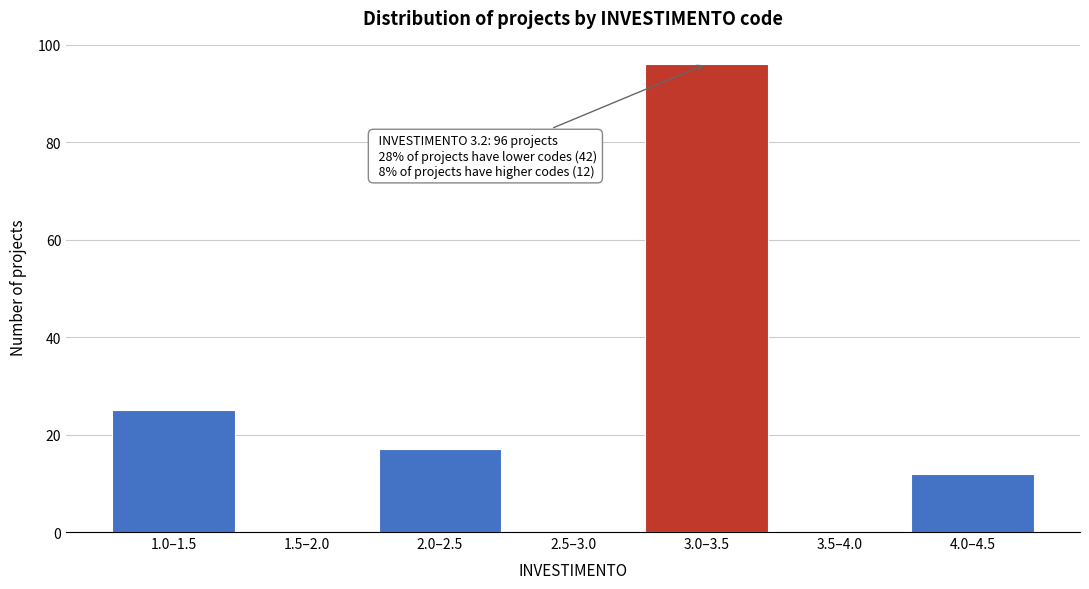

Reading right to left, what are all the values shown in this chart?

4.0–4.5=12	3.5–4.0=0	3.0–3.5=96	2.5–3.0=0	2.0–2.5=17	1.5–2.0=0	1.0–1.5=25